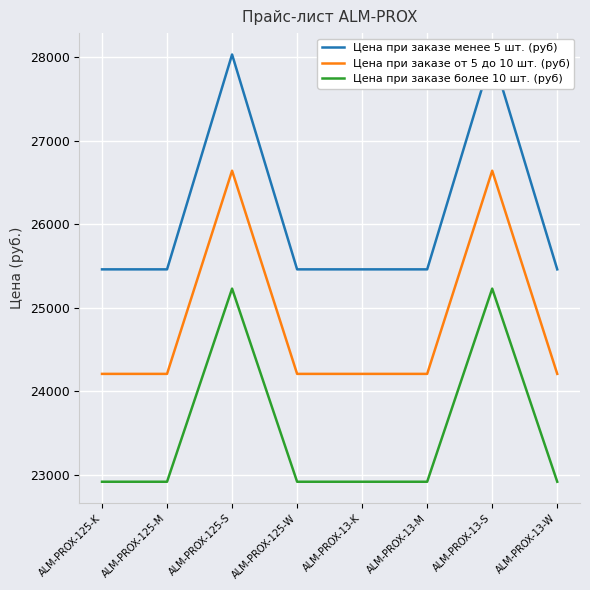

How many data points does each series have?

8